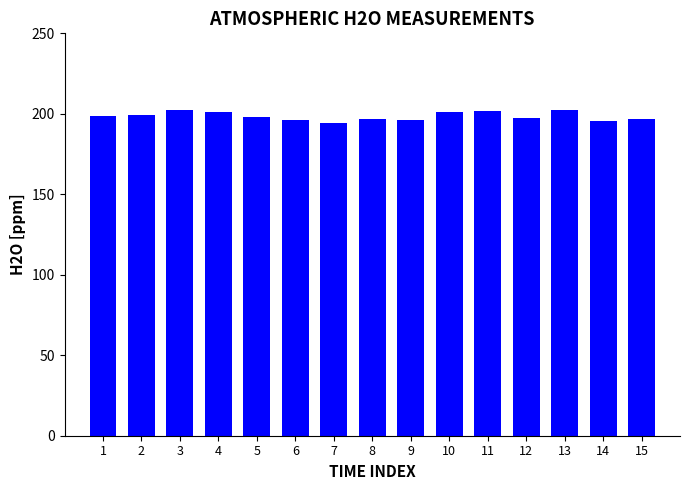

What is the ratio of the value at 12 to the value at 11?

1.0